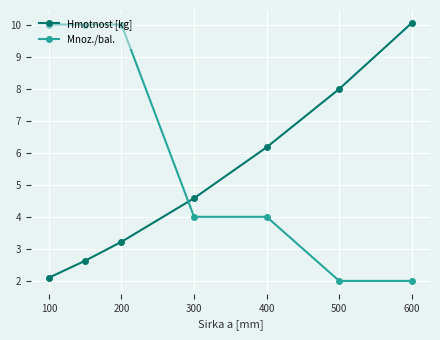

What is the difference between the second highest and minimum values in the Hmotnost [kg] series?

5.9